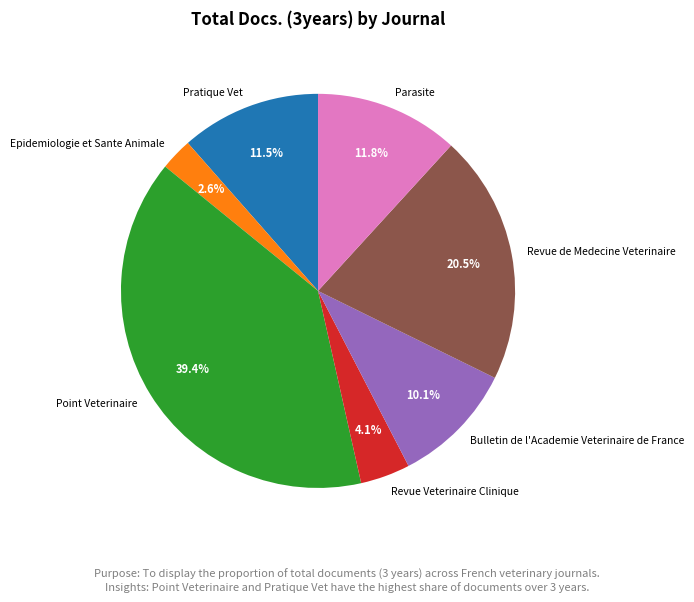

To the nearest percent, what is the average slice percentage?

14%